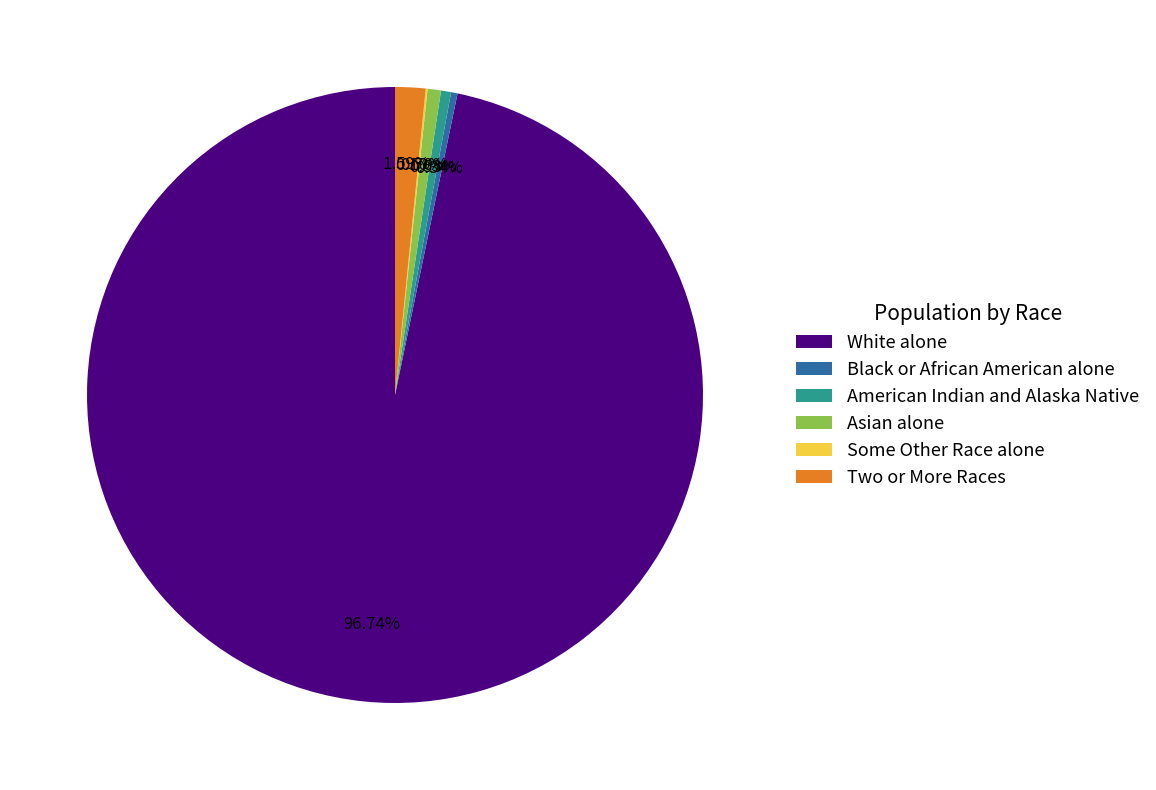

How much of the chart is everything except Two or More Races?

98.4%